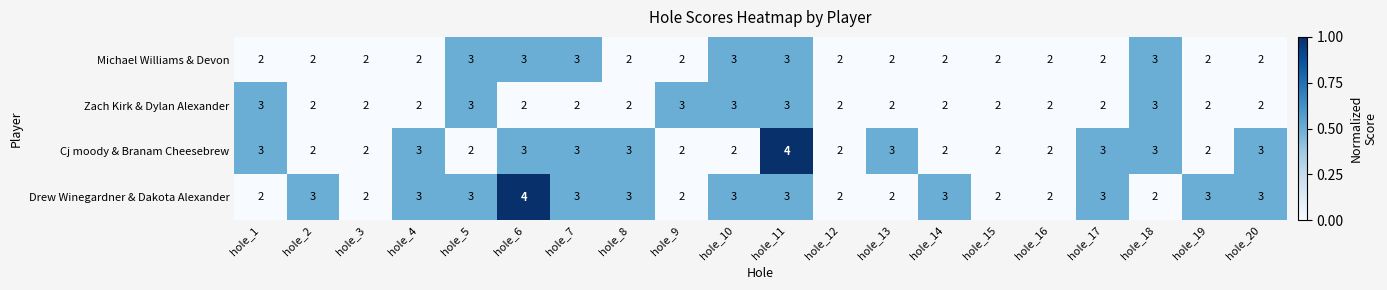

What is the sum of all Zach Kirk & Dylan Alexander values?

46